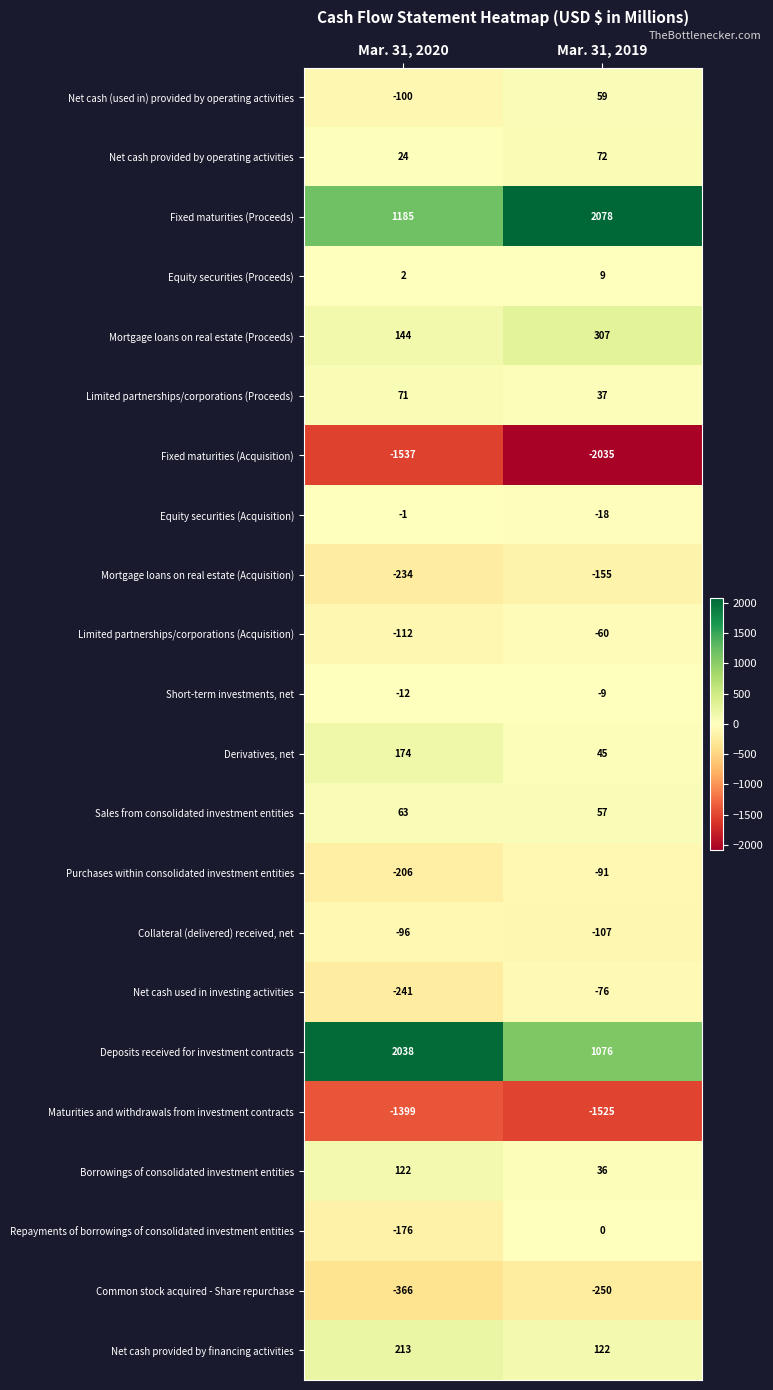

Count the number of data series in this chart.

22